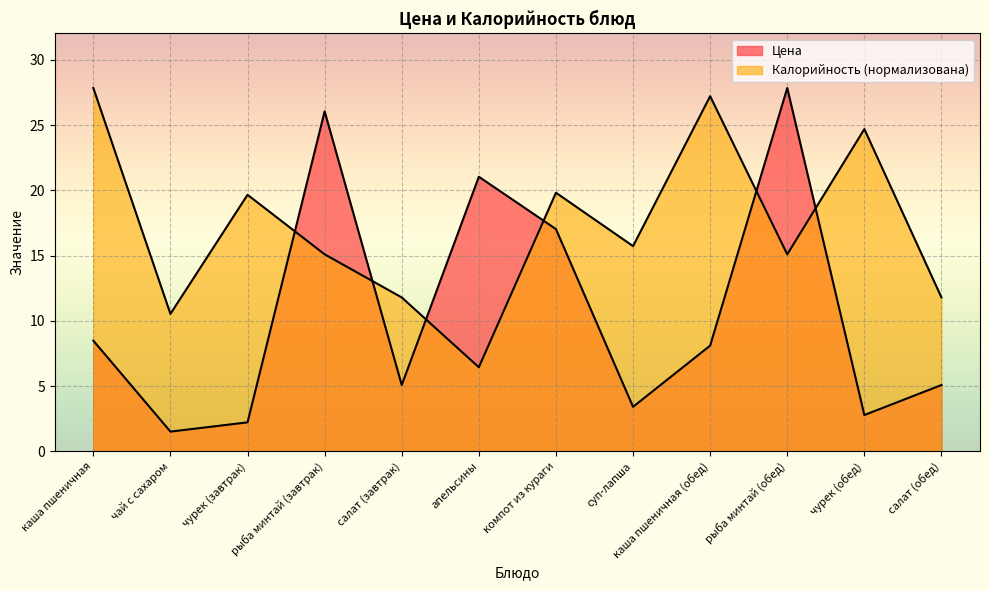

What position from the left is чурек (обед)?

11